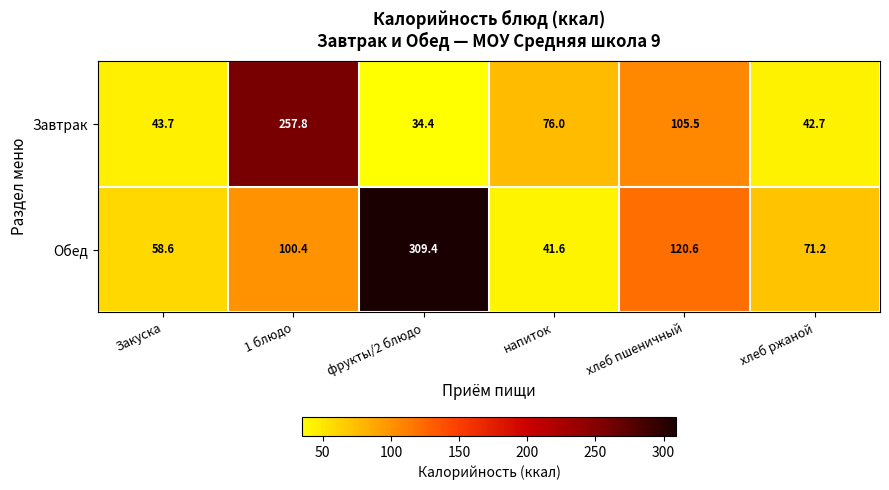

What is the spread (max minus min) of values at фрукты/2 блюдо?

275.0